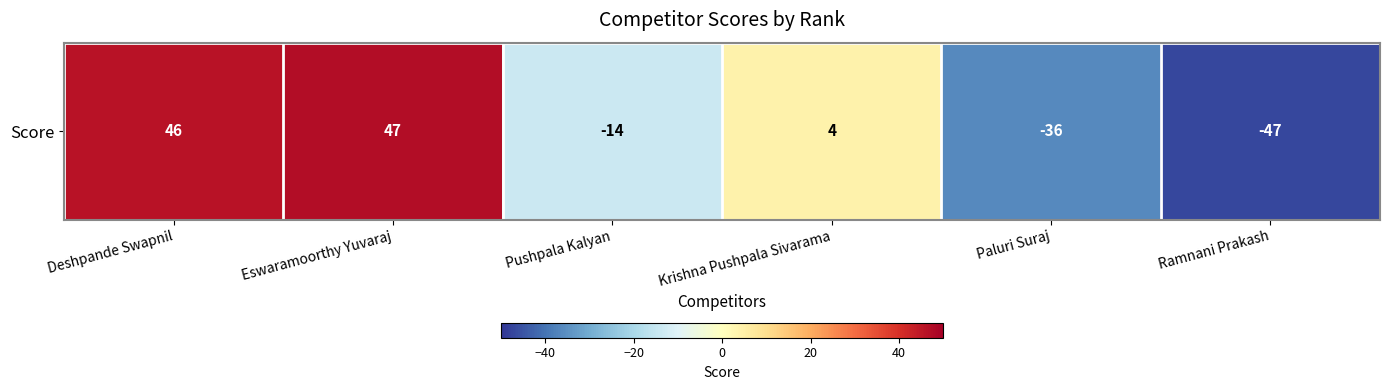

List the labels in order of value, smallest first.

Ramnani Prakash, Paluri Suraj, Pushpala Kalyan, Krishna Pushpala Sivarama, Deshpande Swapnil, Eswaramoorthy Yuvaraj